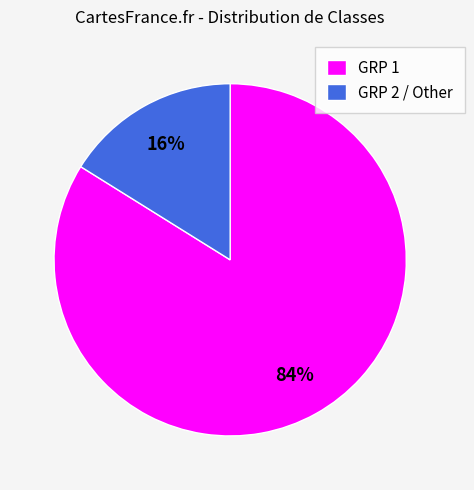

To the nearest percent, what portion does GRP 2 / Other represent?

16%